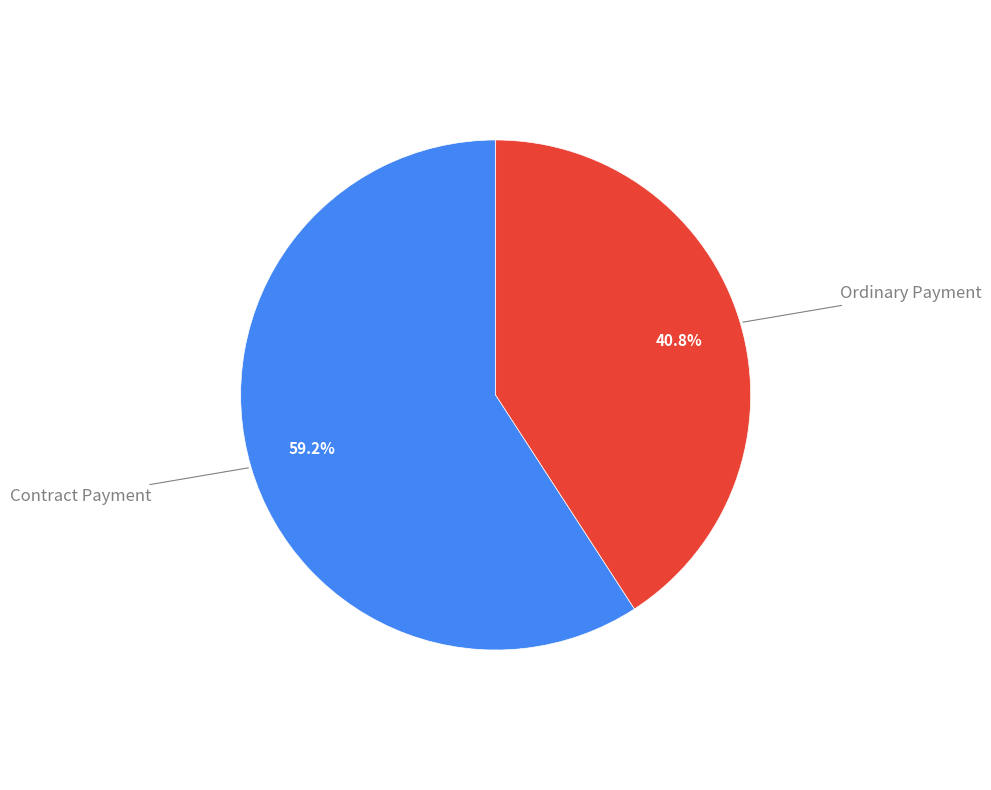

Is there a majority slice in this chart?

Yes